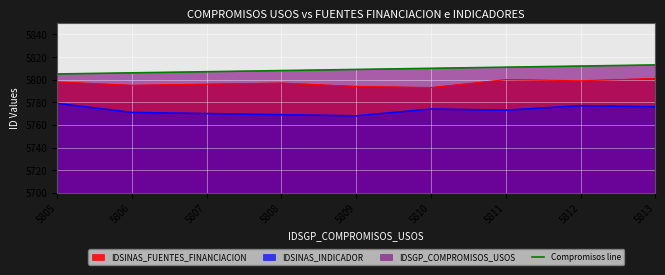

Which has a higher value, 5812 or 5809?

5812